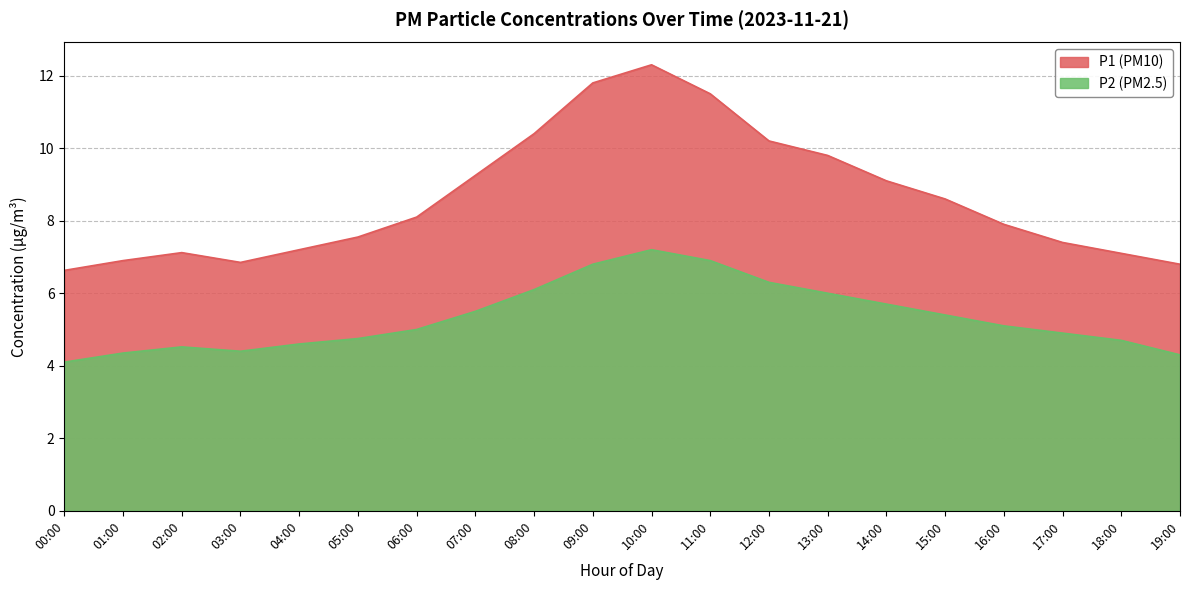

What is the difference between the highest and lowest values at 05:00?

2.8